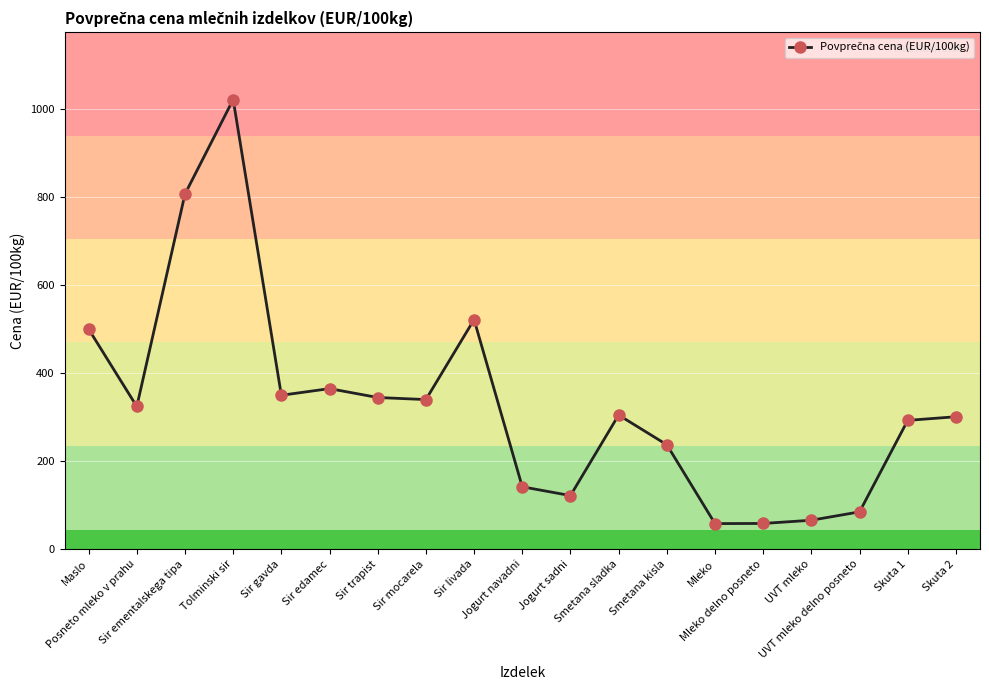

What position from the left is Sir trapist?

7